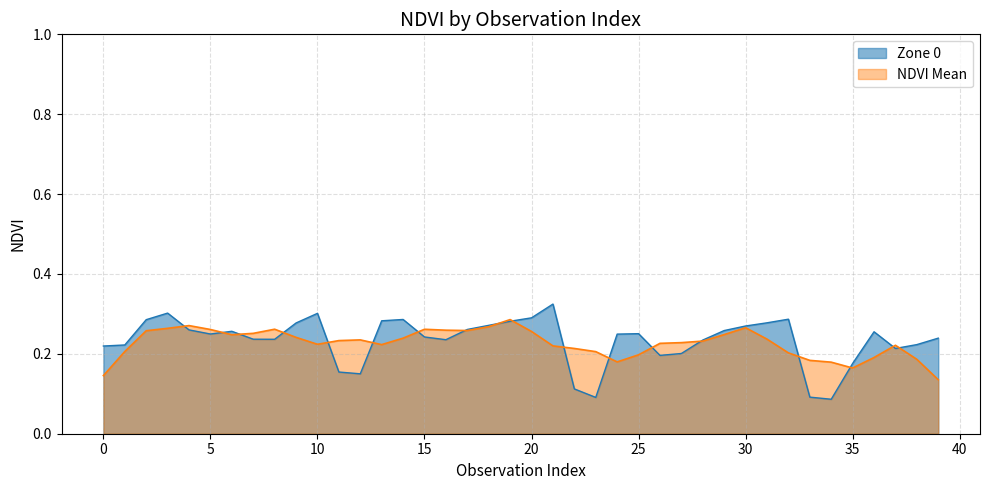

Rank the categories by value from highest to lowest.

21, 3, 10, 20, 32, 14, 2, 13, 19, 31, 9, 18, 30, 17, 4, 29, 6, 36, 25, 5, 24, 15, 39, 7, 8, 16, 28, 38, 1, 0, 37, 27, 26, 35, 11, 12, 22, 33, 23, 34